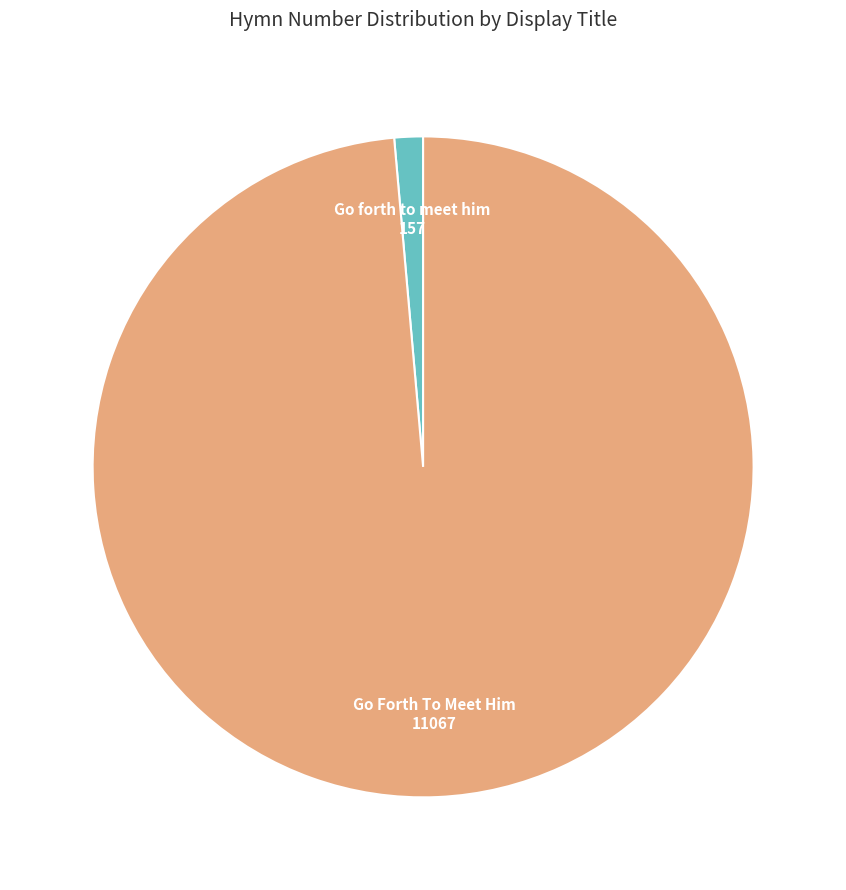

Is there a majority slice in this chart?

Yes